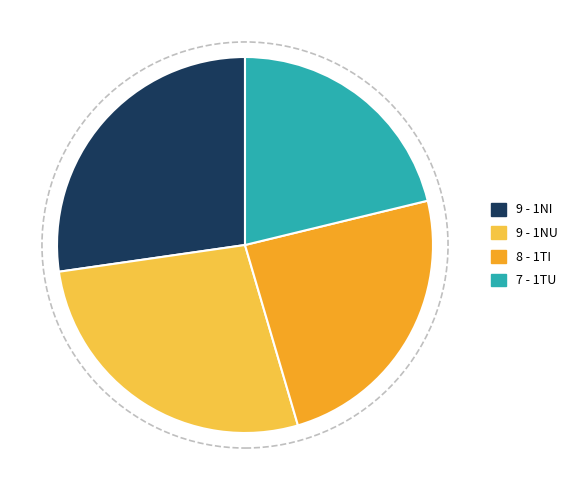

Count the number of slices in the pie.

4